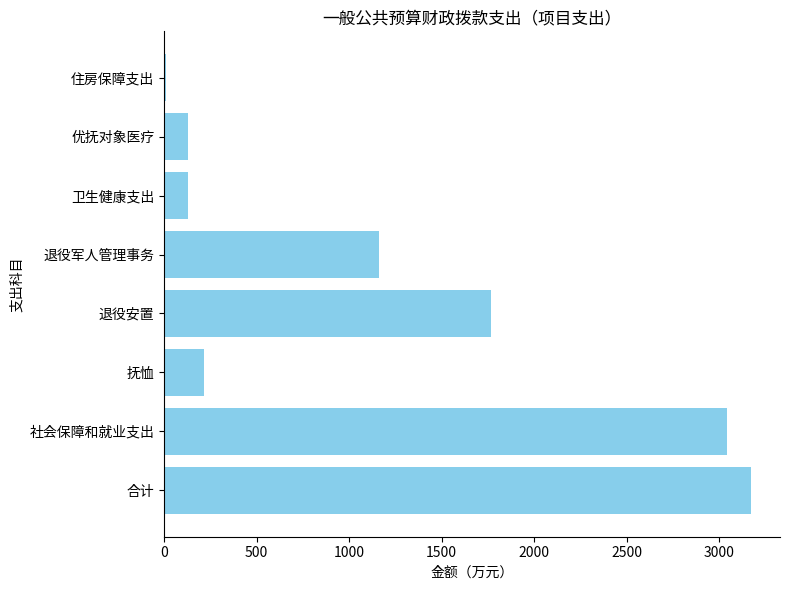

What is the ratio of the value at 合计 to the value at 优抚对象医疗?

24.6